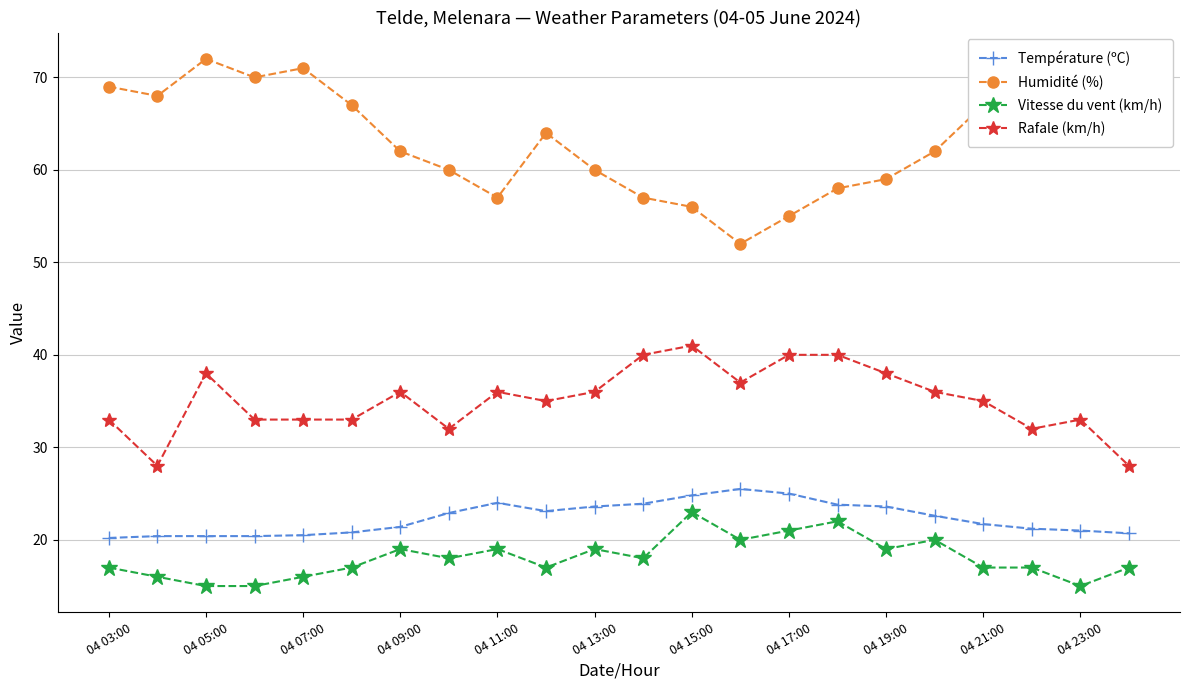

True or false: Rafale (km/h) and Humidité (%) cross at least once.

False